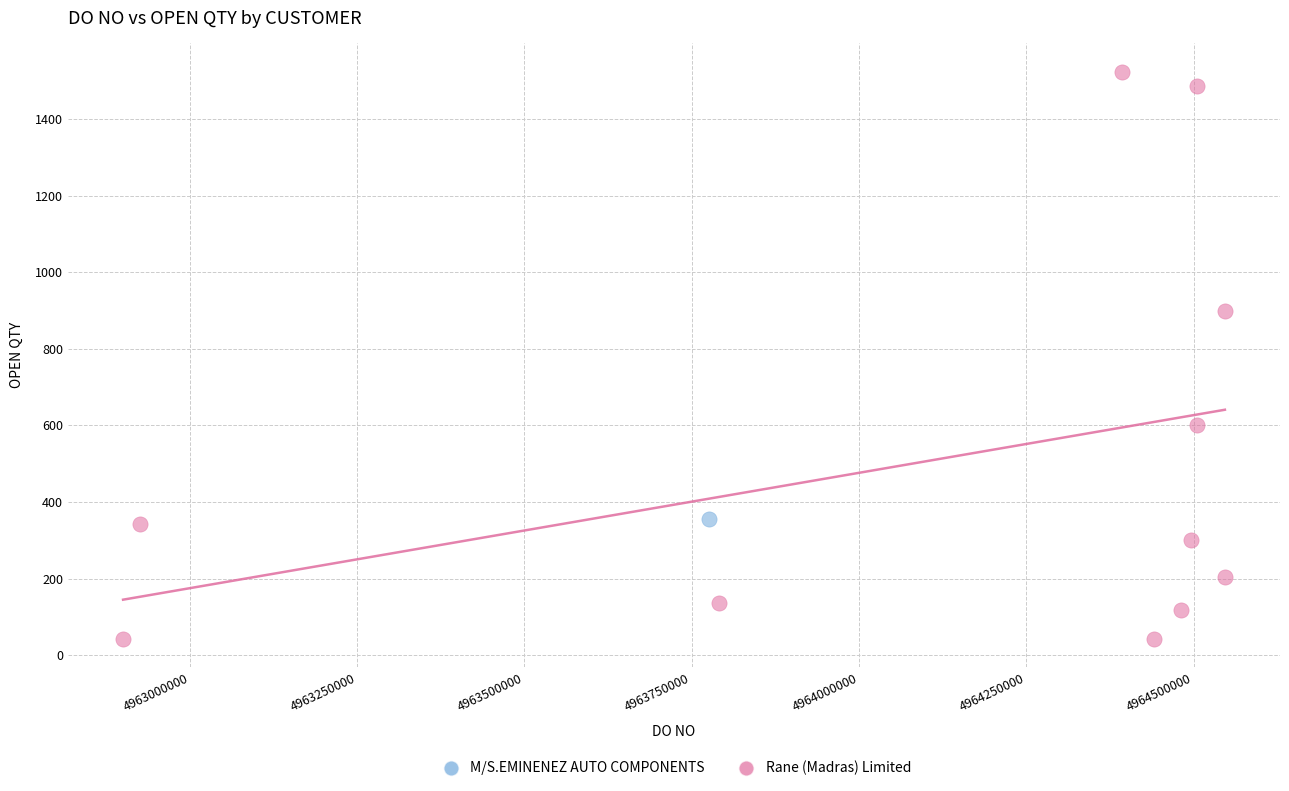

What are all the series names shown in the legend?

M/S.EMINENEZ AUTO COMPONENTS, Rane (Madras) Limited